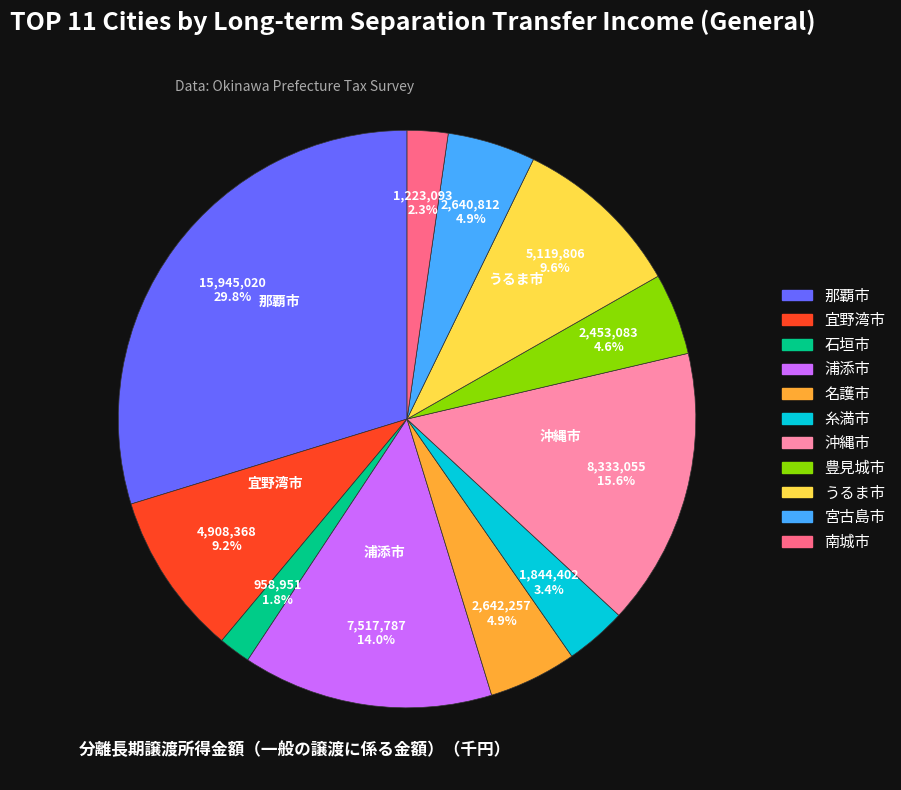

What is the largest slice in the pie chart?

那覇市